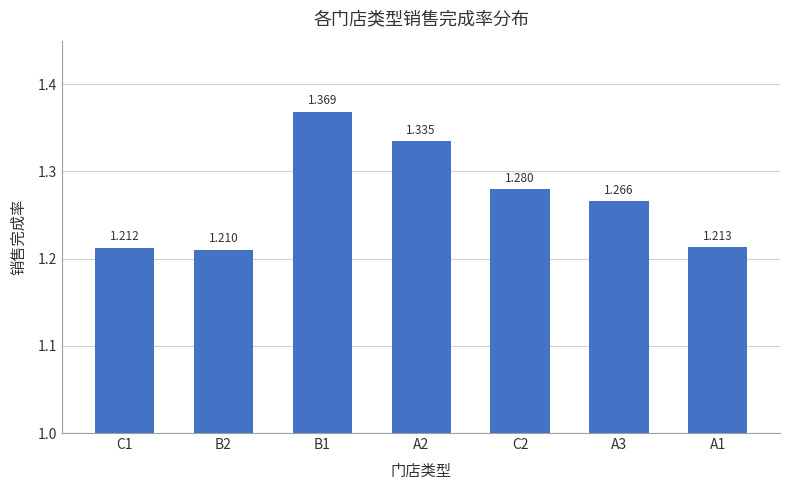

List the labels in order of value, largest first.

B1, A2, C2, A3, A1, C1, B2